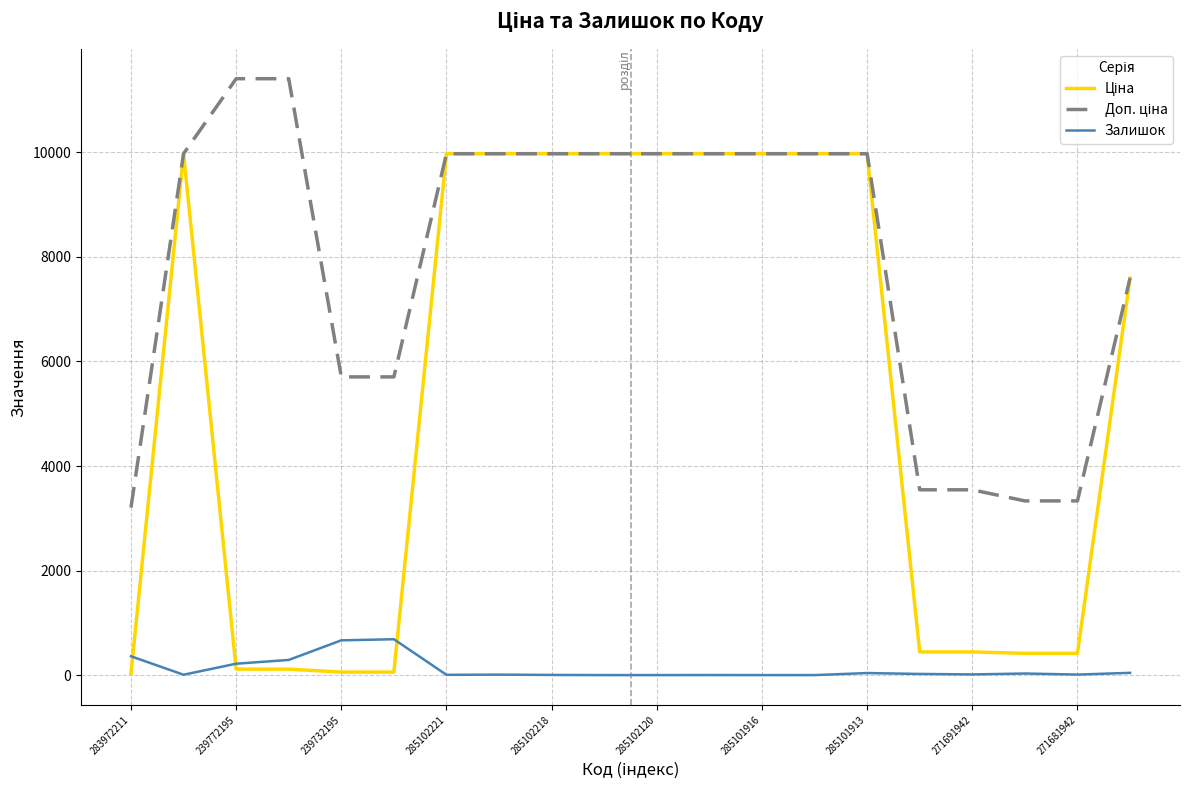

What is the greatest value displayed?

11410.0